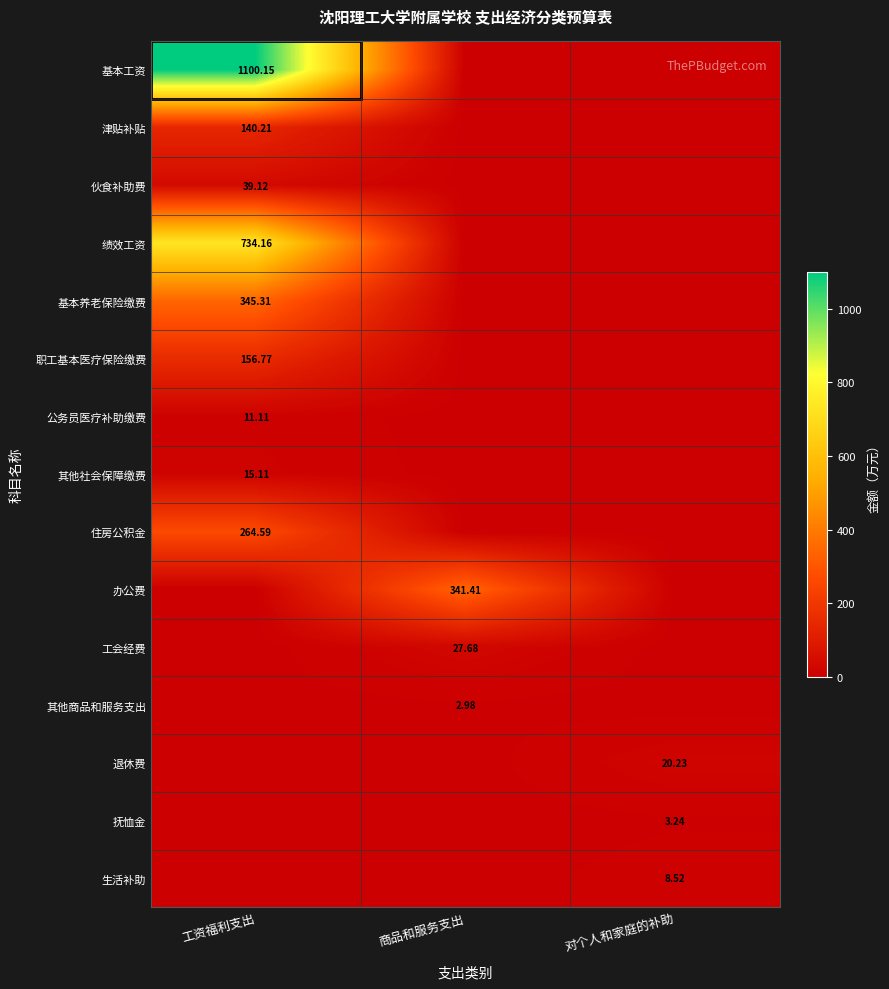

How many data points in 其他社会保障缴费 are above 0?

1